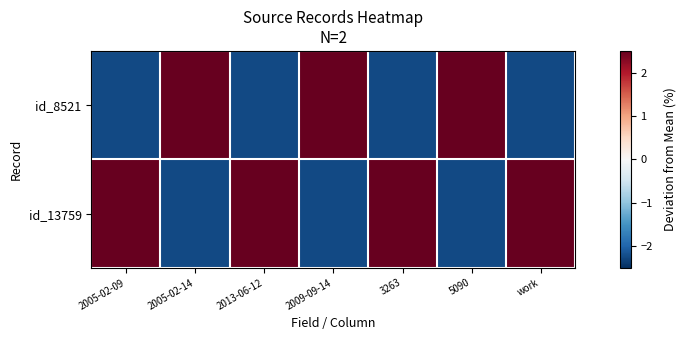

Between 2013-06-12 and 3263, which is larger?

2013-06-12